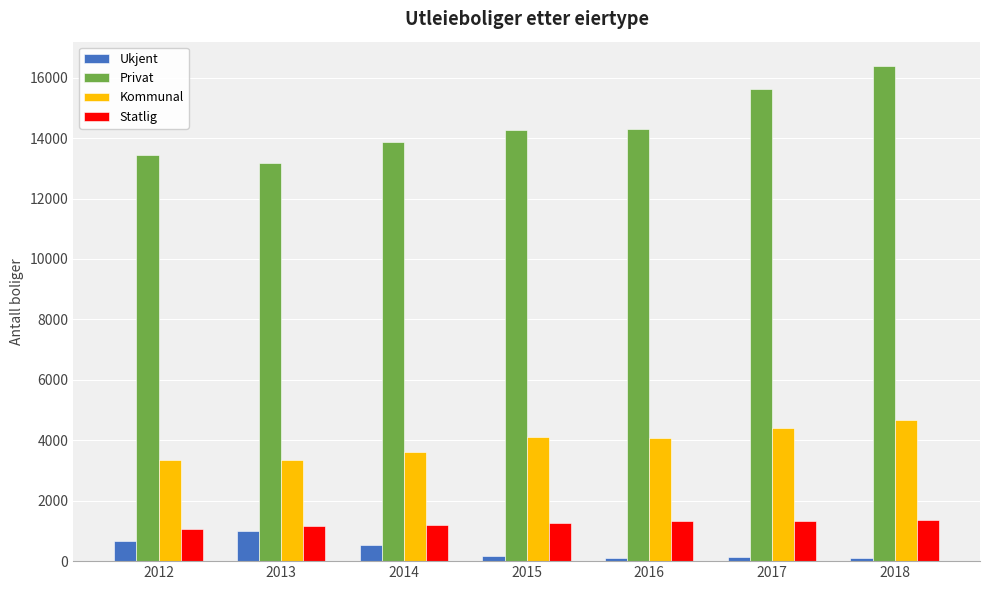

Is the value of Kommunal at 2012 greater than the value of Privat at 2016?

No